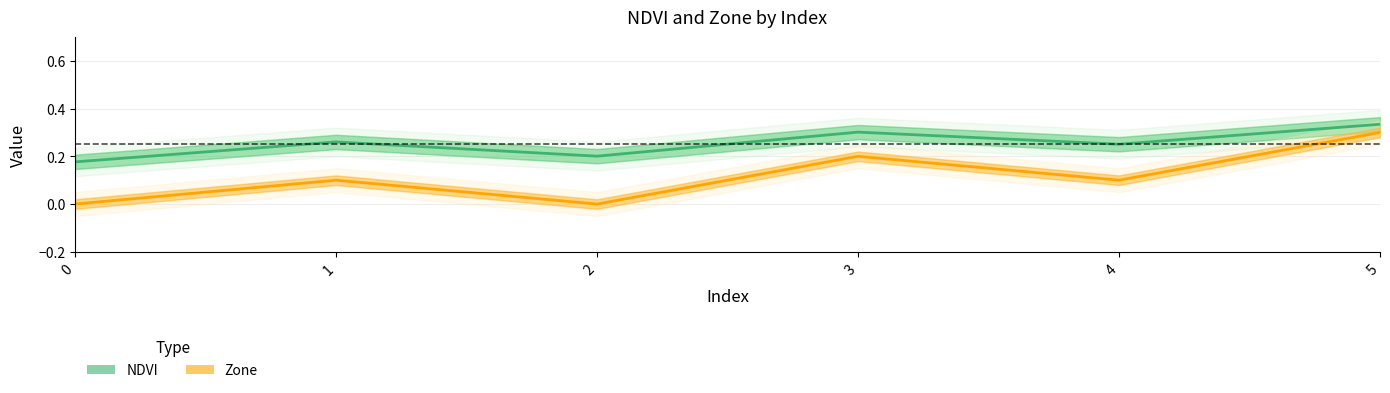

Which series has the widest spread of values?

Zone